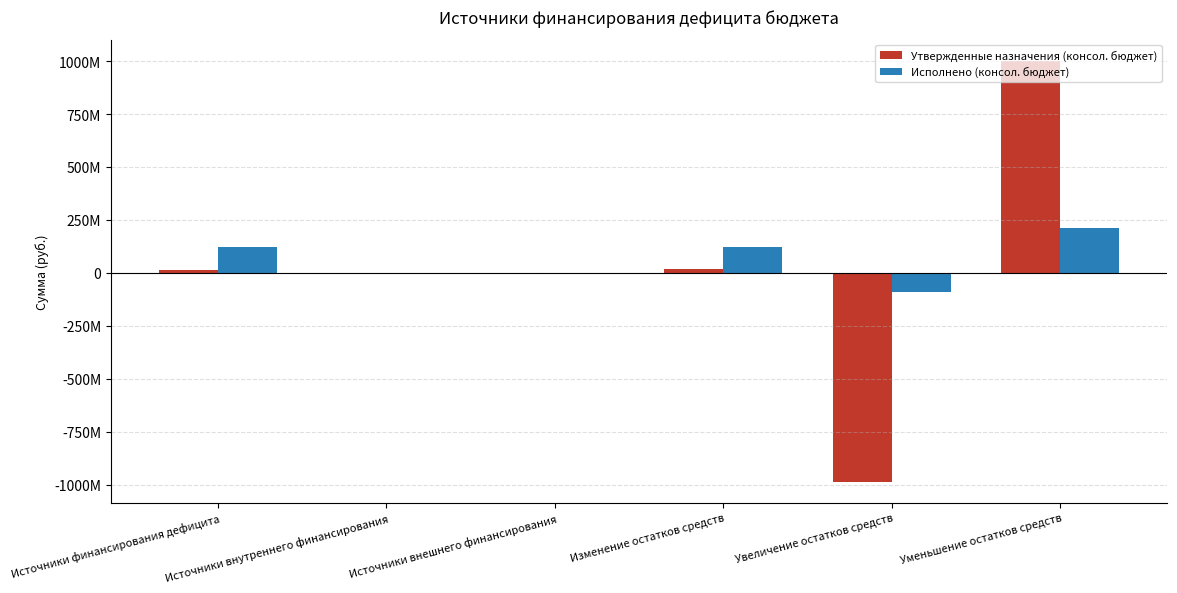

What is the sum of the Исполнено (консол. бюджет) values at Увеличение остатков средств and Изменение остатков средств?

32016778.7